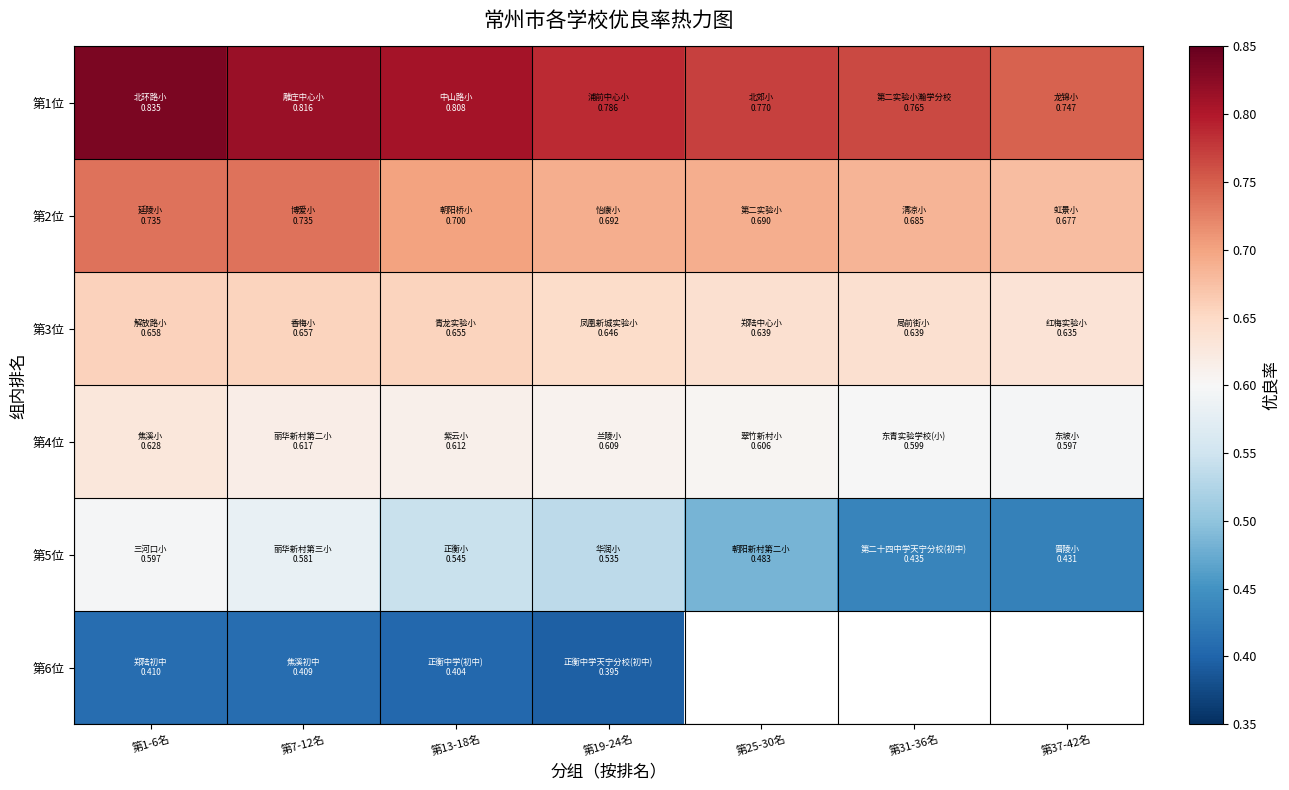

Between 第31-36名 and 第13-18名, which is larger?

第13-18名